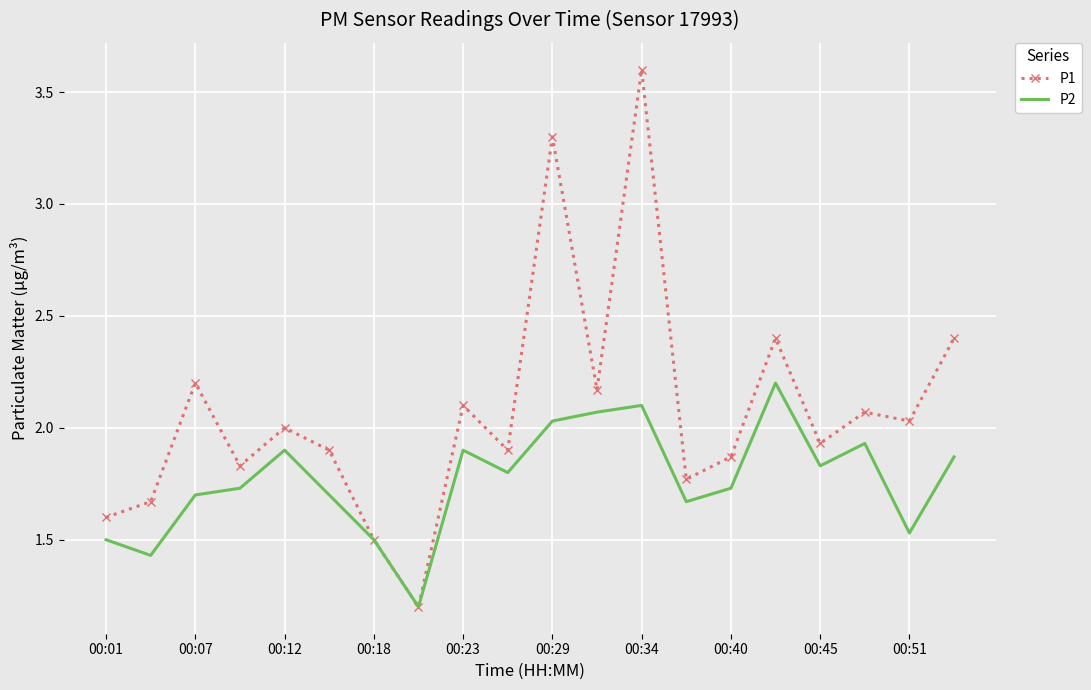

Which series has the largest total across all categories?

P1